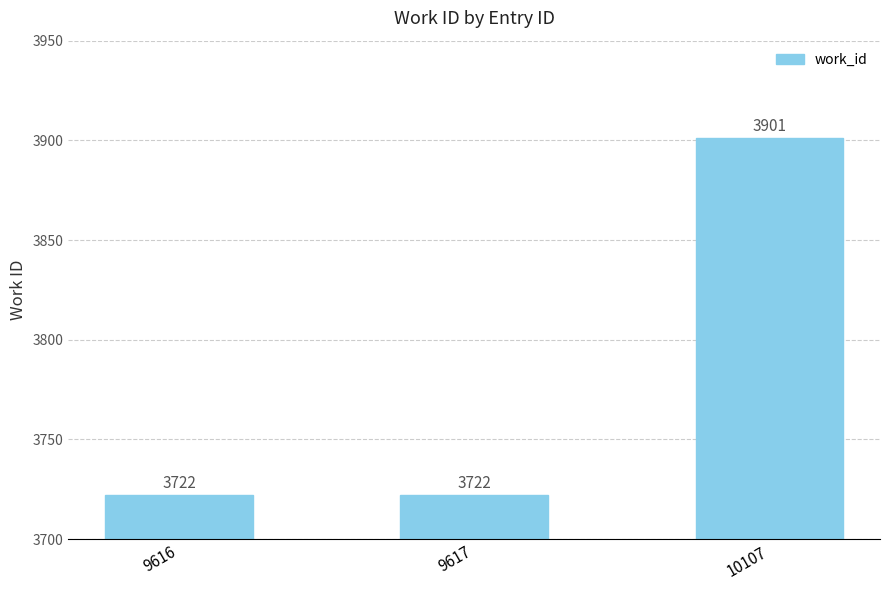

What is the ratio of the value at 9617 to the value at 10107?

1.0